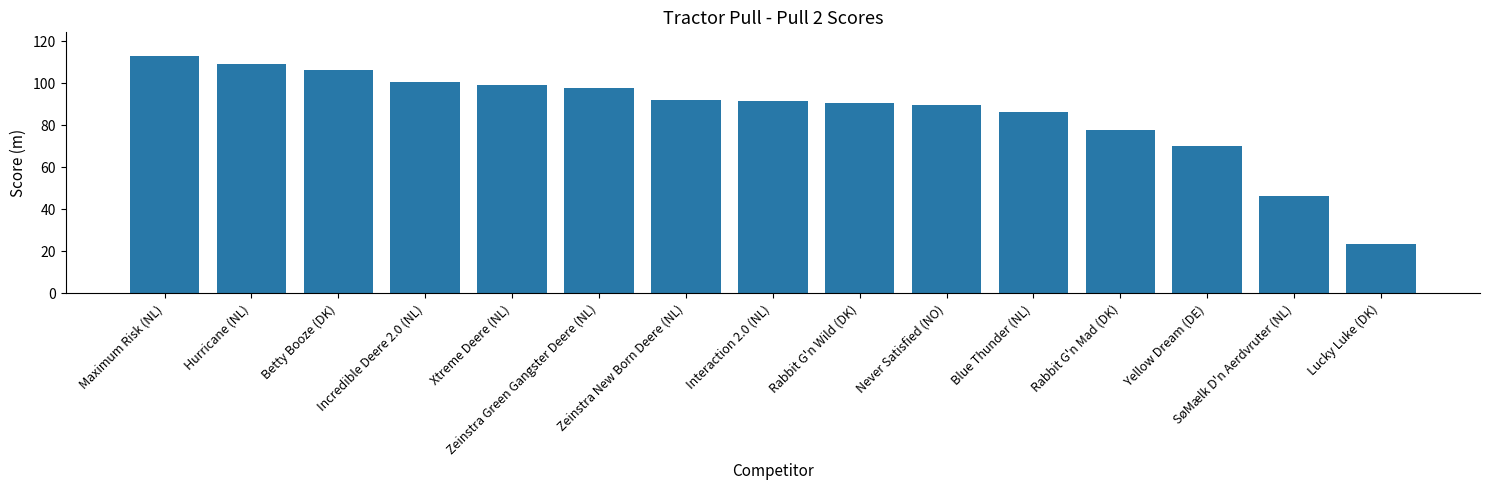

At which label is the value closest to 68?

Yellow Dream (DE)